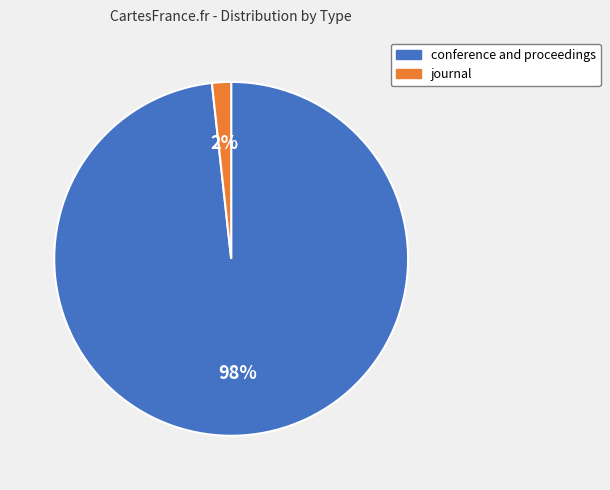

To the nearest percent, what is the average slice percentage?

50%